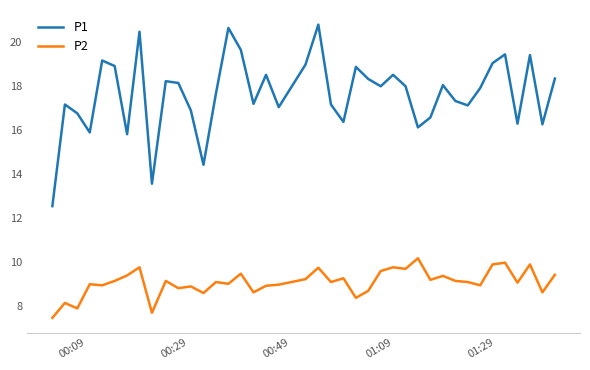

True or false: P2 and P1 cross at least once.

False